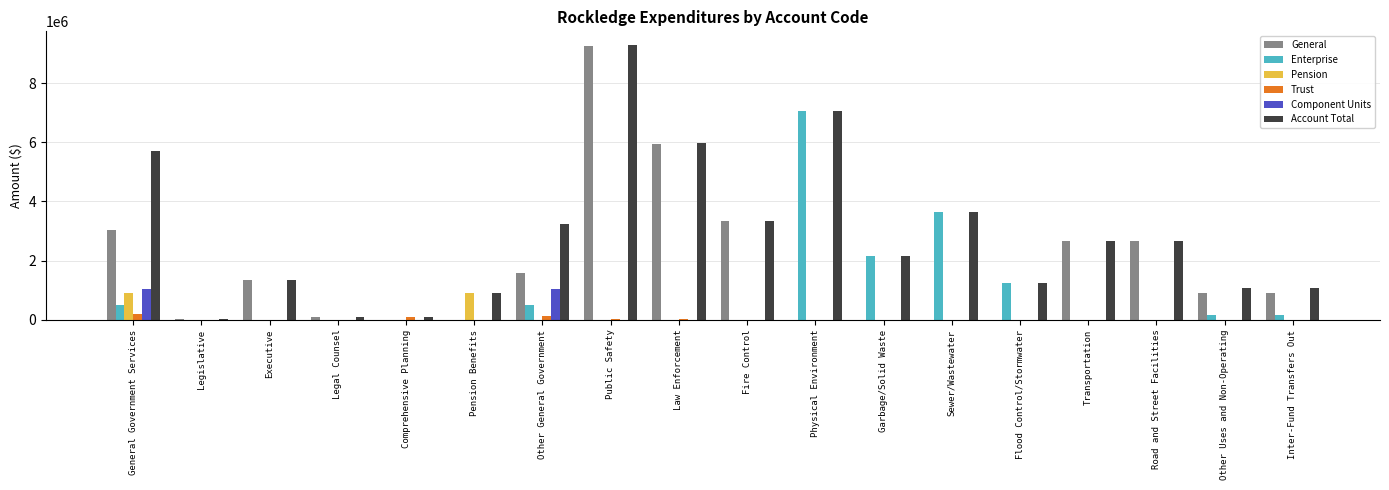

At which category is the sum across all series the highest?

Public Safety